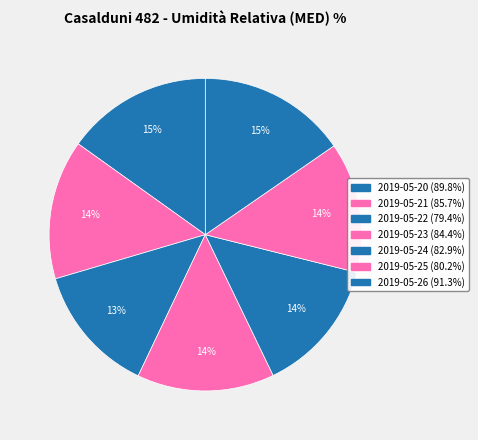

Rank the categories by value from highest to lowest.

2019-05-26, 2019-05-20, 2019-05-21, 2019-05-23, 2019-05-24, 2019-05-25, 2019-05-22